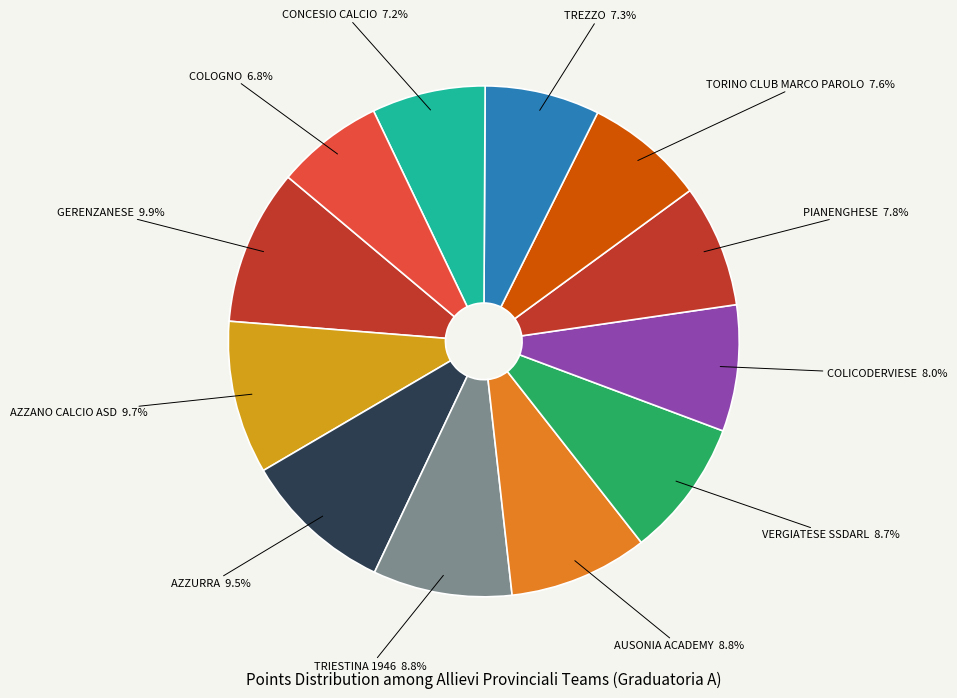

Is it true that AUSONIA ACADEMY is 22% of the pie?

False